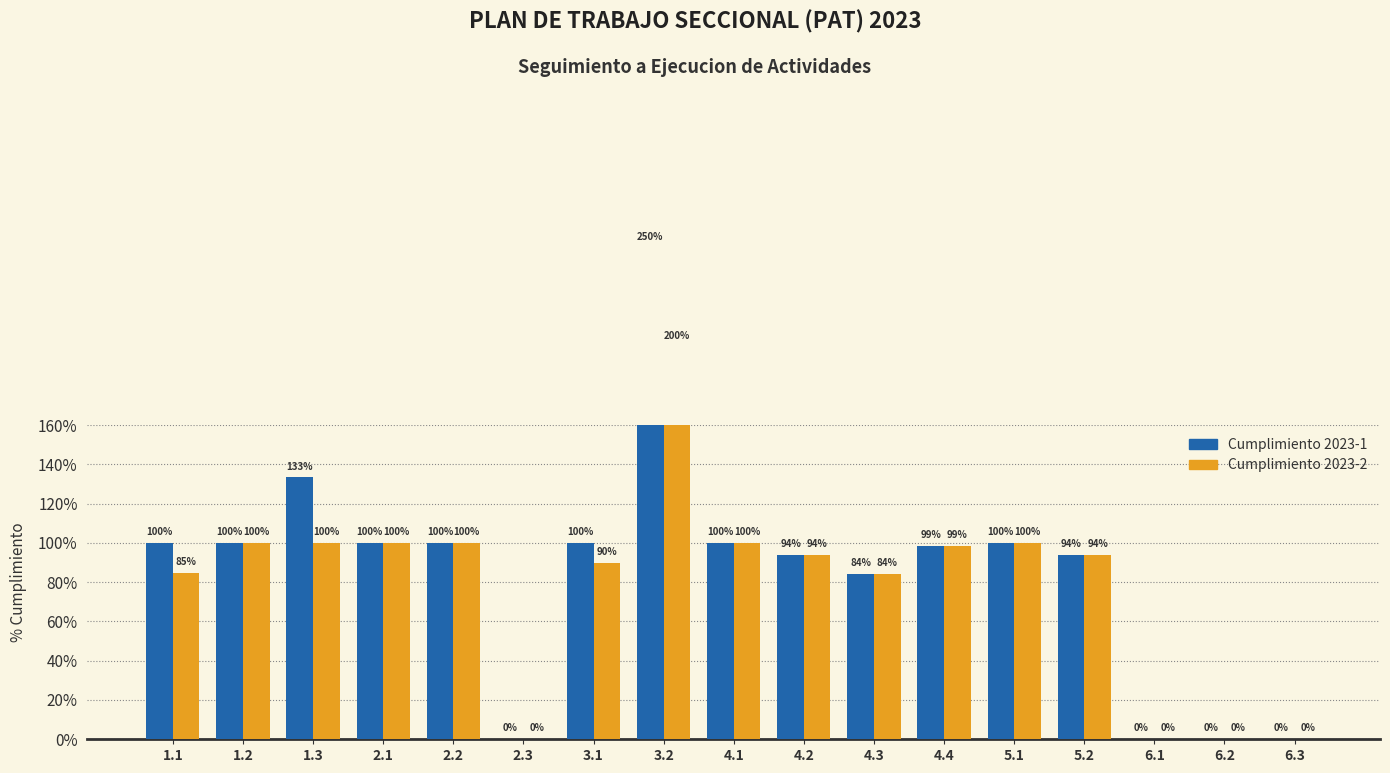

How many groups of bars are there?

17